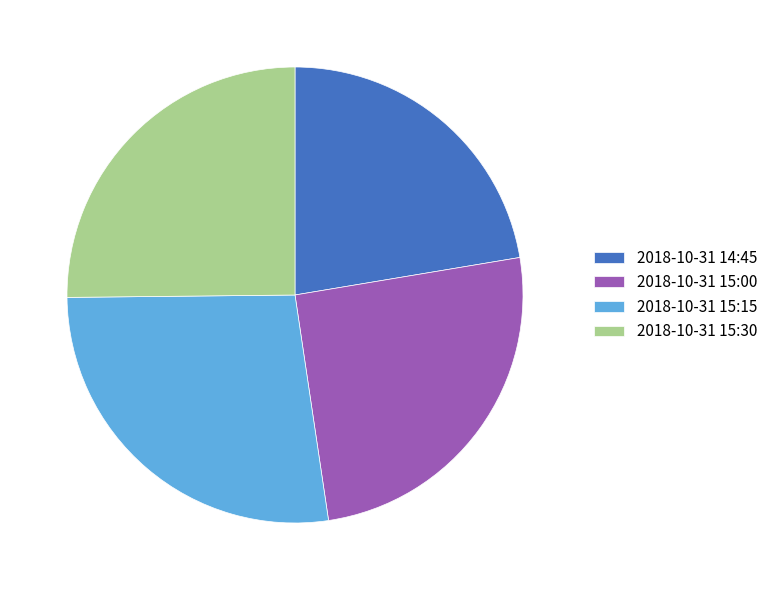

Between 2018-10-31 14:45 and 2018-10-31 15:30, which is larger?

2018-10-31 15:30